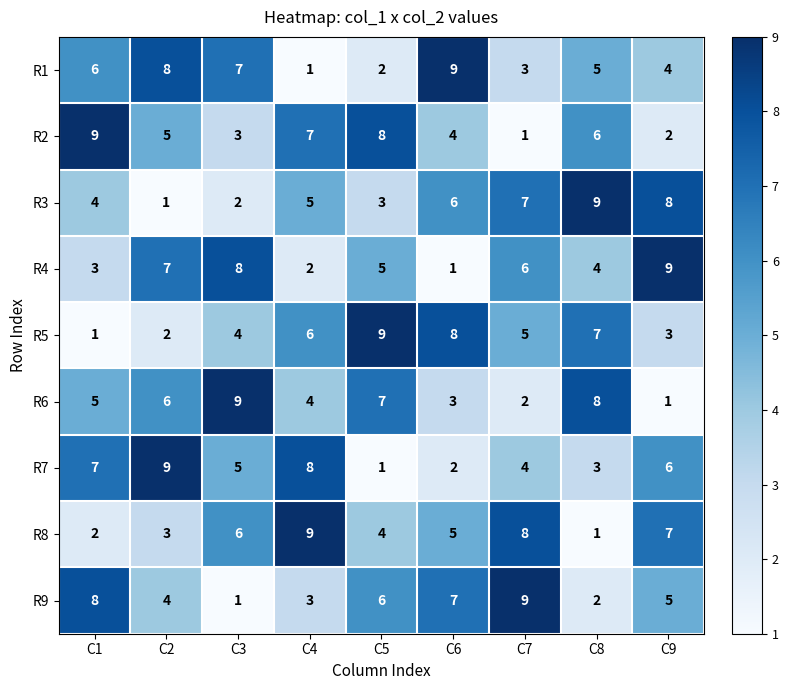

Is it true that R3 equals 2 at C1?

False